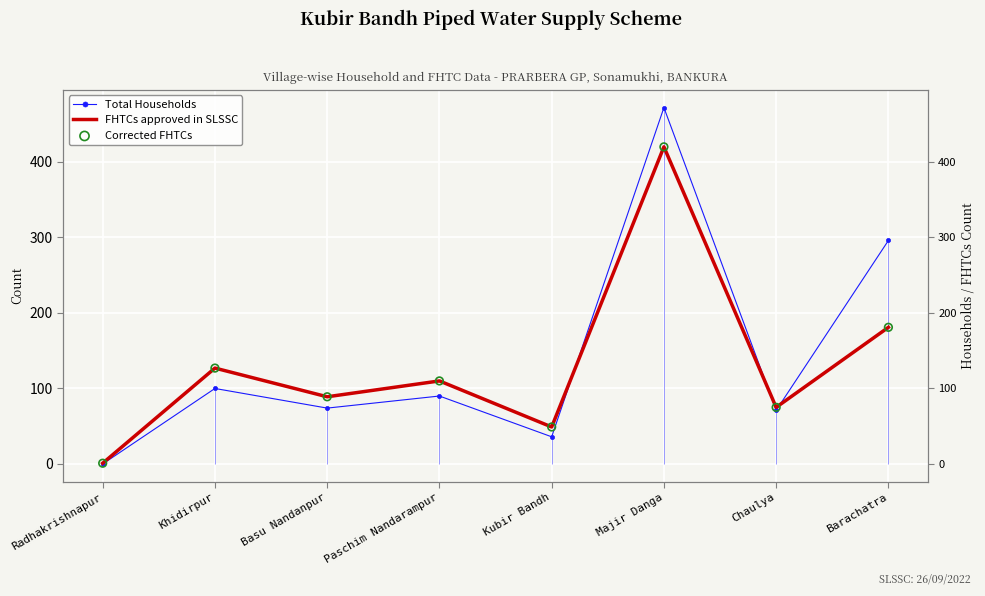

At which category is the sum across all series the highest?

Majir Danga